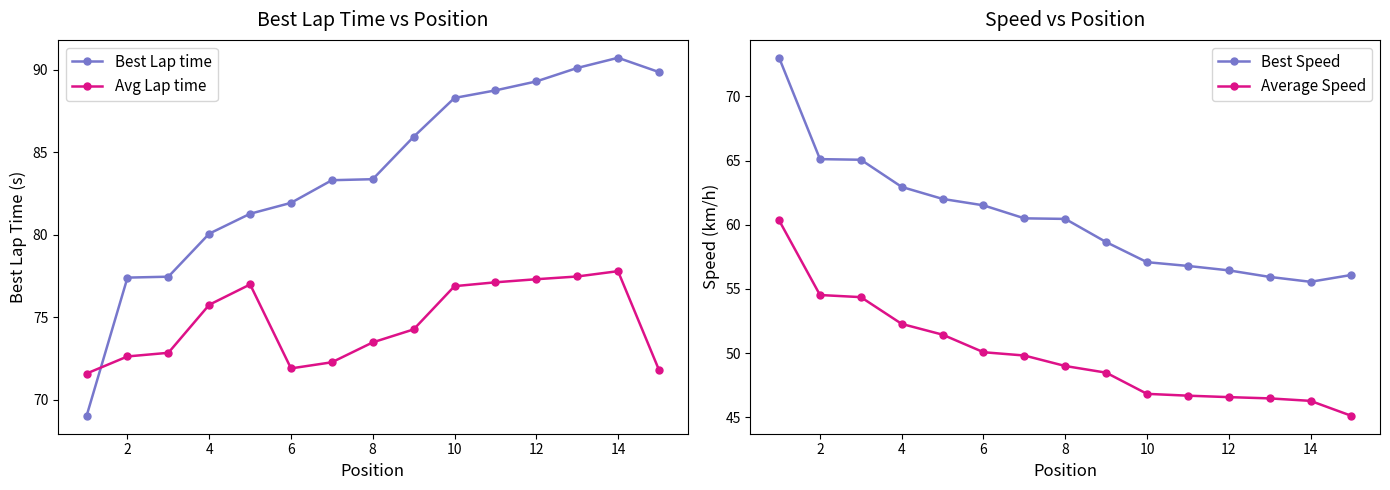

Which series ends up on top after the final intersection of Best Lap time and Avg Lap time?

Best Lap time